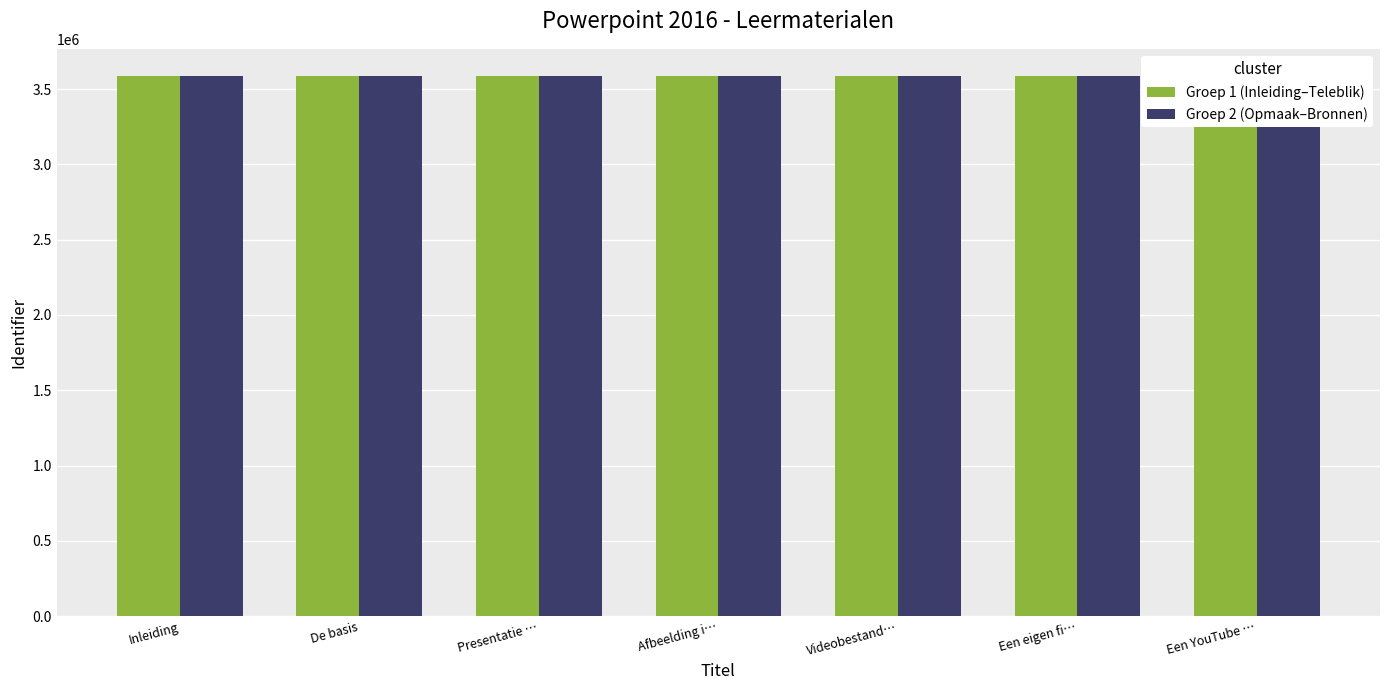

Count the number of data series in this chart.

2